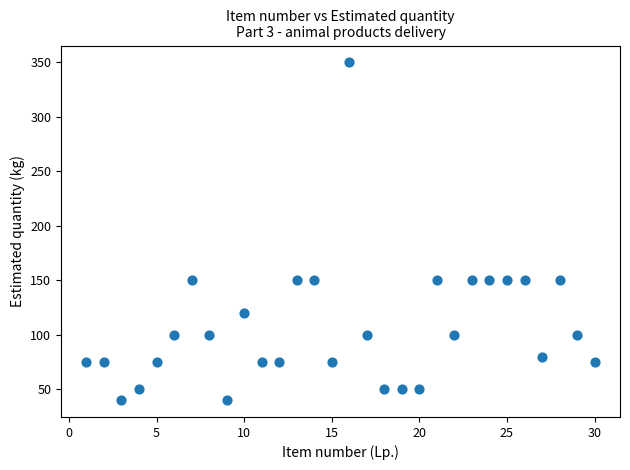

What is the range of X values (max minus min)?

29